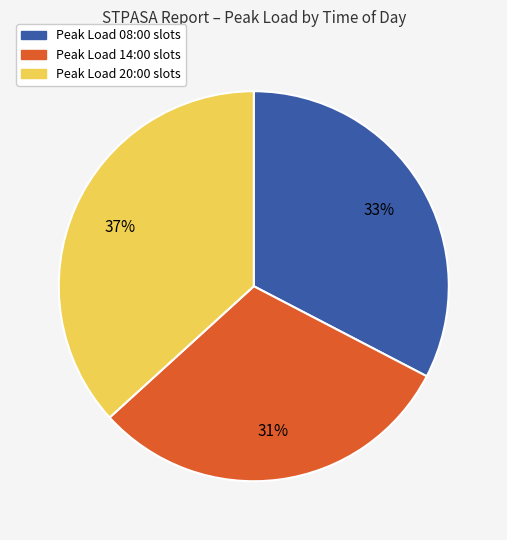

To the nearest percent, what is the difference between the largest and smallest slice percentages?

6%